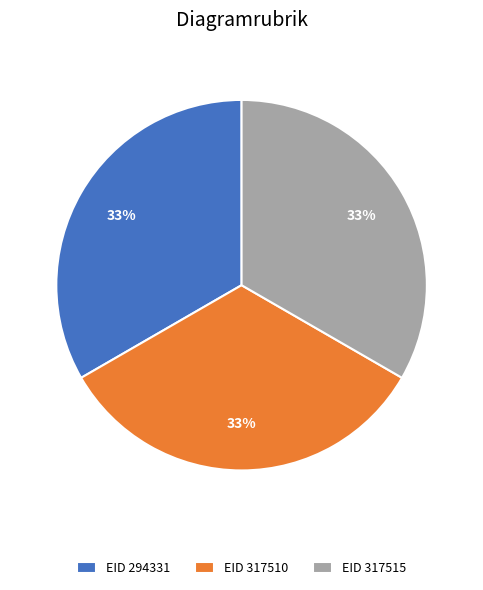

What percentage is the EID 294331 slice, to the nearest percent?

33%